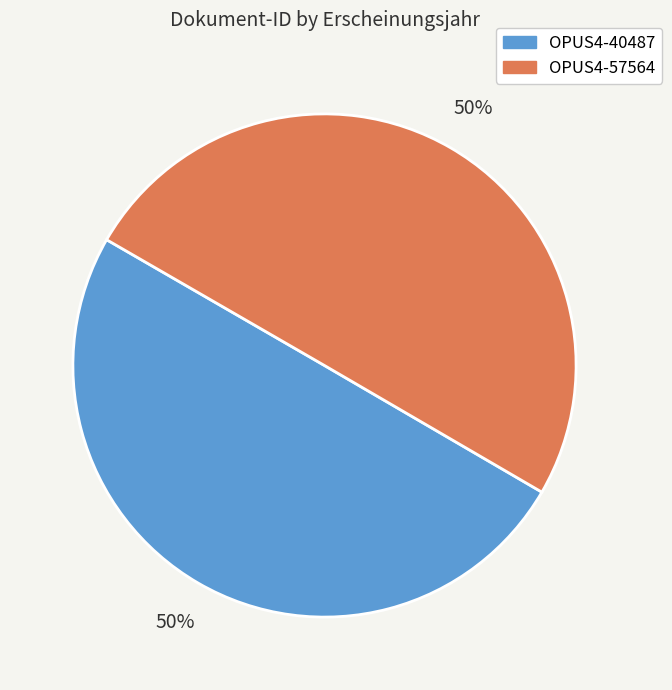

To the nearest percent, what is the average slice percentage?

50%